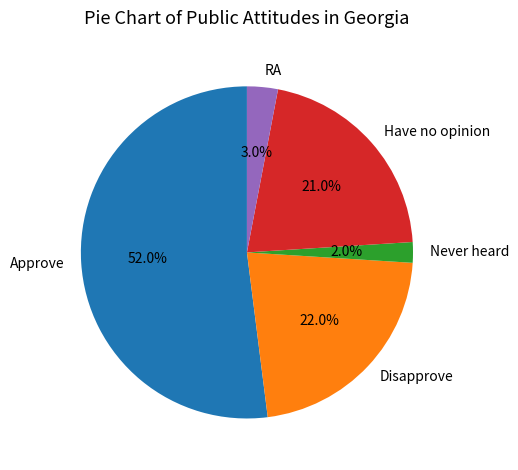

Combined, what portion of the pie is Have no opinion and Approve?

73.0%